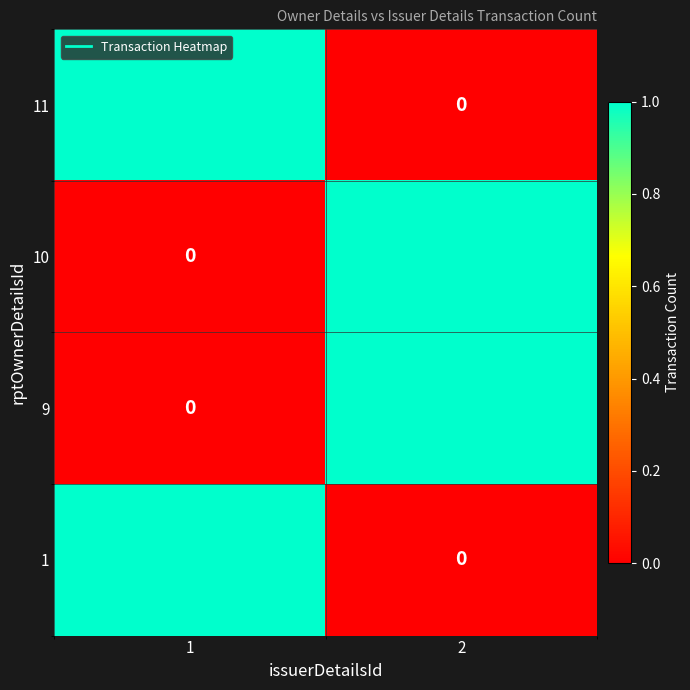

The value of 9 at 1 is 1. True or false?

False